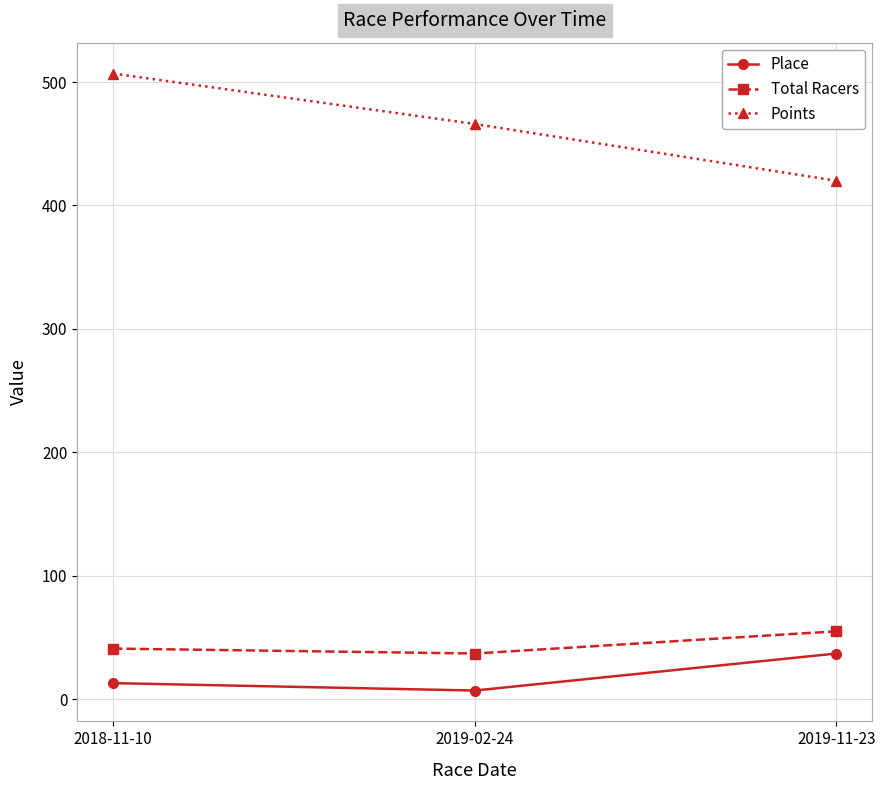

Count the number of categories in the chart.

3